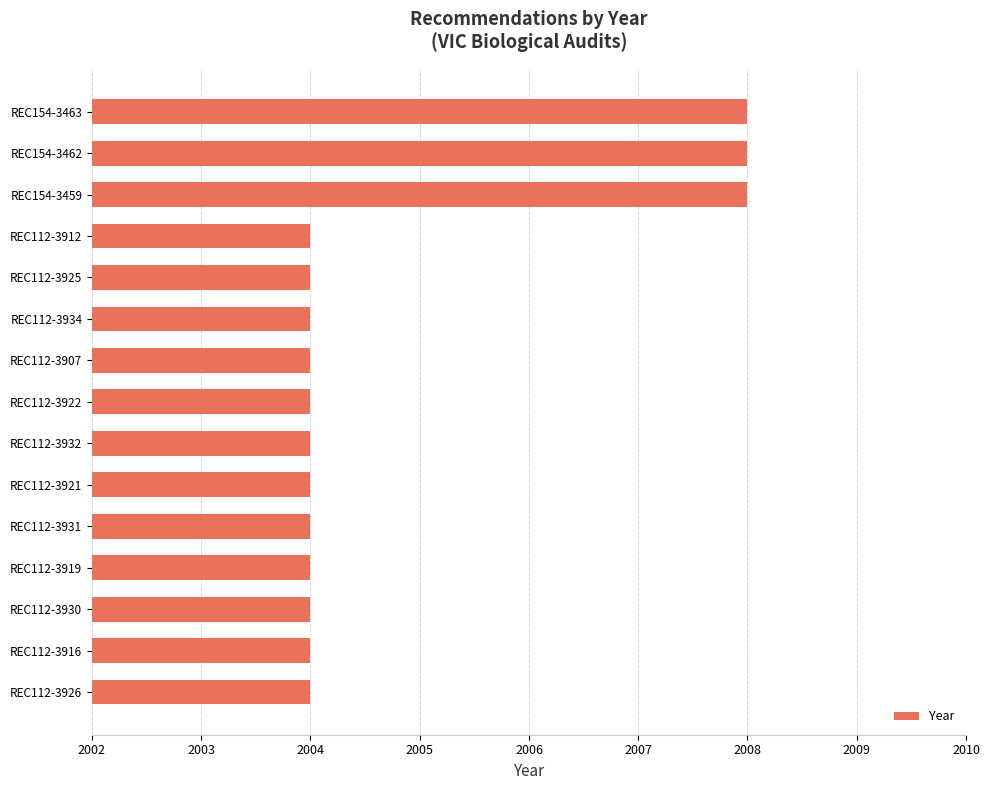

The chart shows a value of 3445 at REC154-3463. True or false?

False